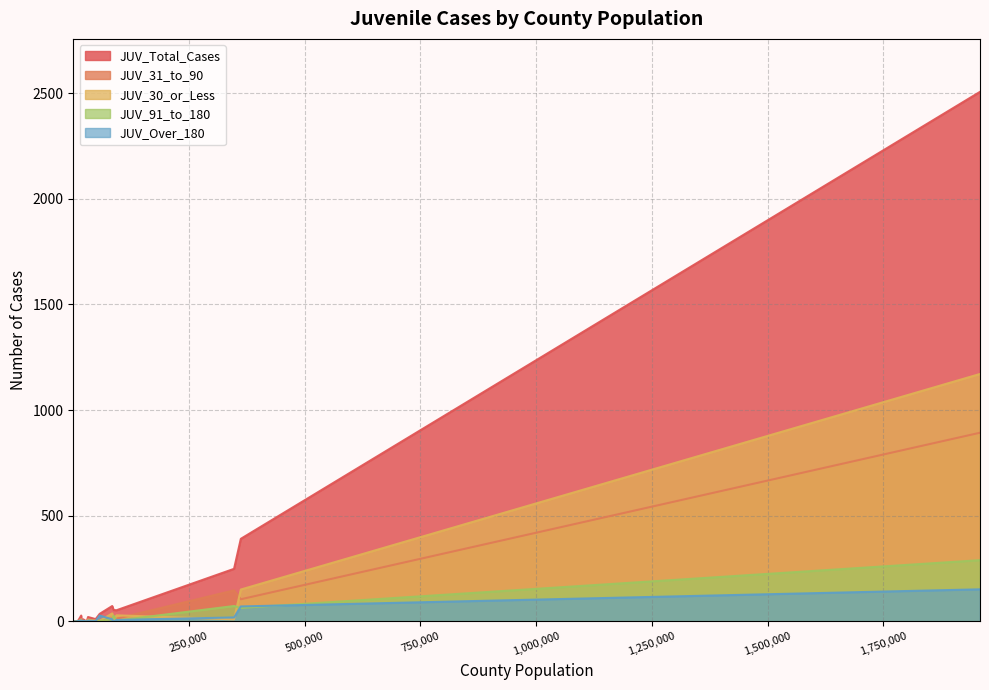

At which category does JUV_91_to_180 reach its first local valley?

673